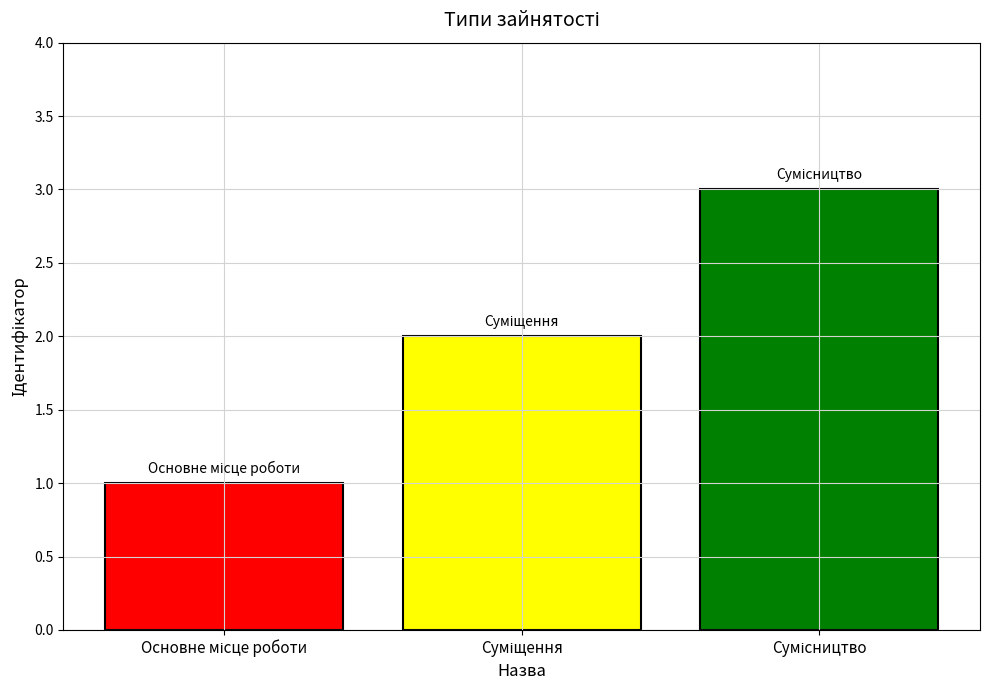

What is the sum of all values?

6